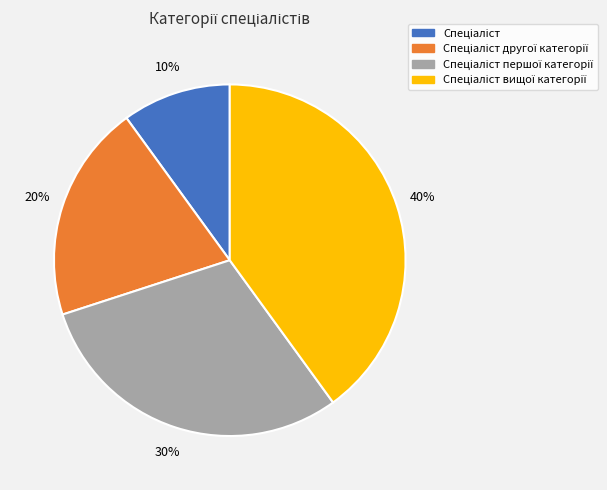

Is there a majority slice in this chart?

No